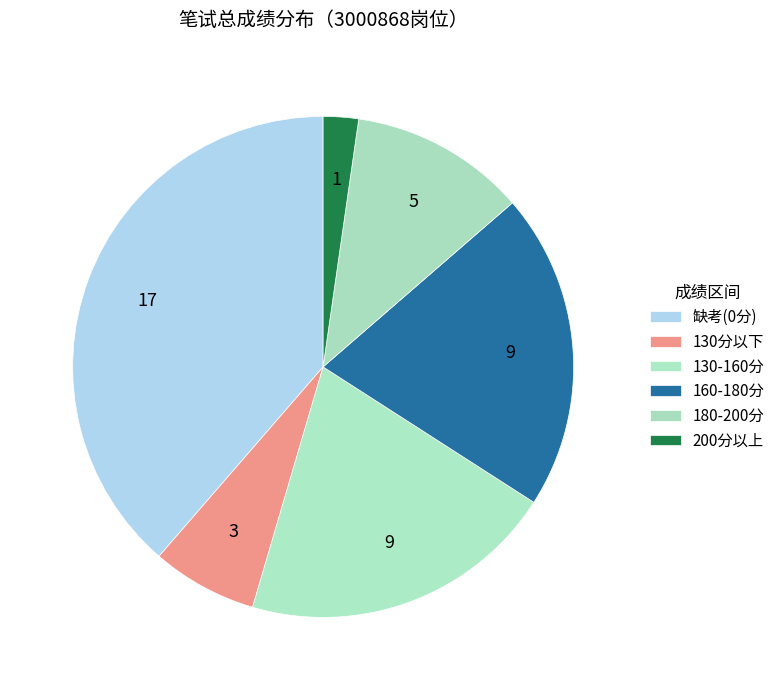

Does any single category account for the majority?

No